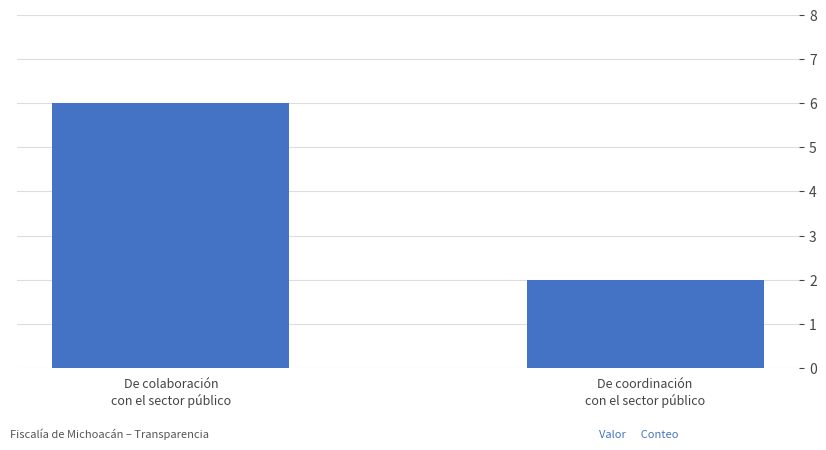

Rank the categories by value from highest to lowest.

De colaboración
con el sector público, De coordinación
con el sector público